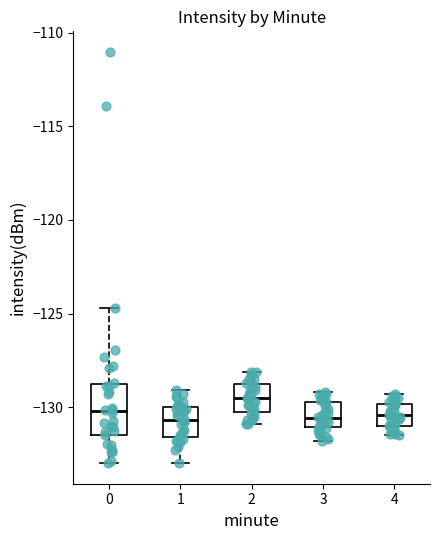

Which box is the tallest, from its lower edge to its upper edge?

0